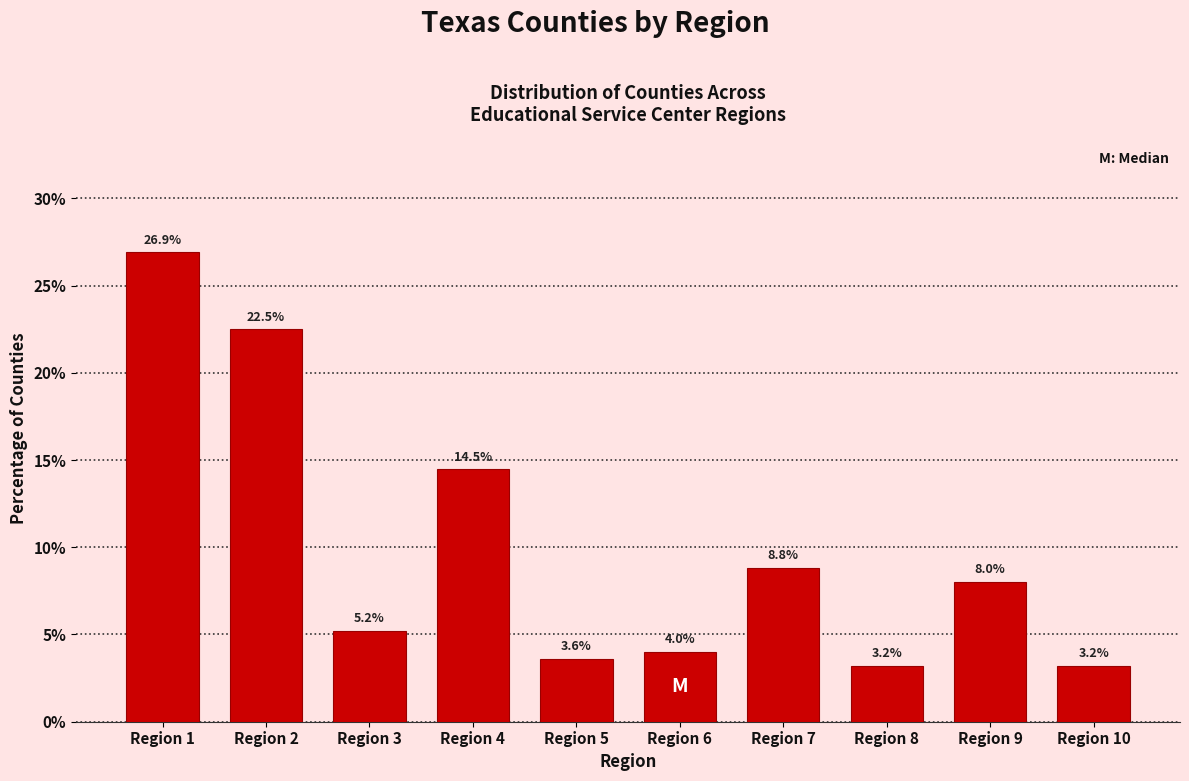

Reading left to right, transcribe all the data shown in this chart.

Region 1=26.9	Region 2=22.5	Region 3=5.2	Region 4=14.5	Region 5=3.6	Region 6=4.0	Region 7=8.8	Region 8=3.2	Region 9=8.0	Region 10=3.2